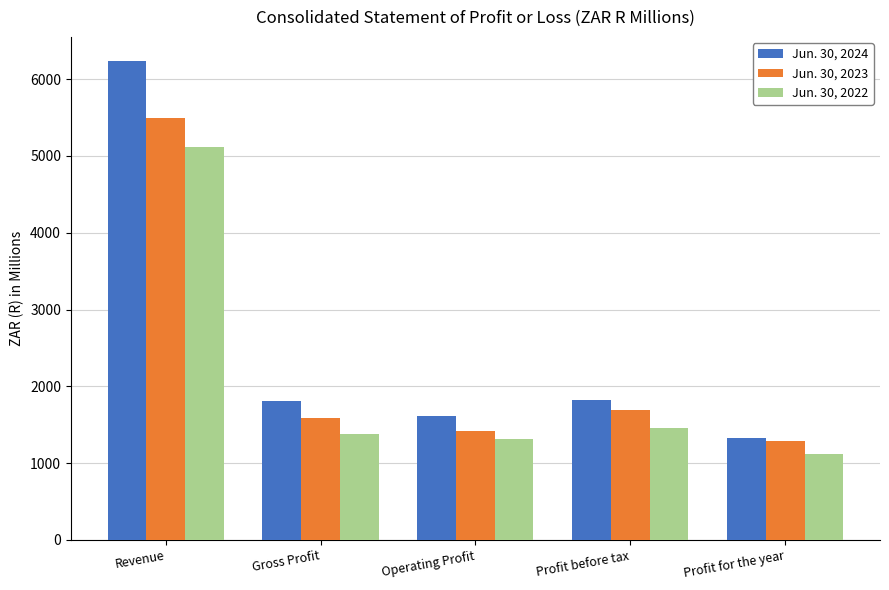

List the labels in order of Jun. 30, 2023 value, largest first.

Revenue, Profit before tax, Gross Profit, Operating Profit, Profit for the year